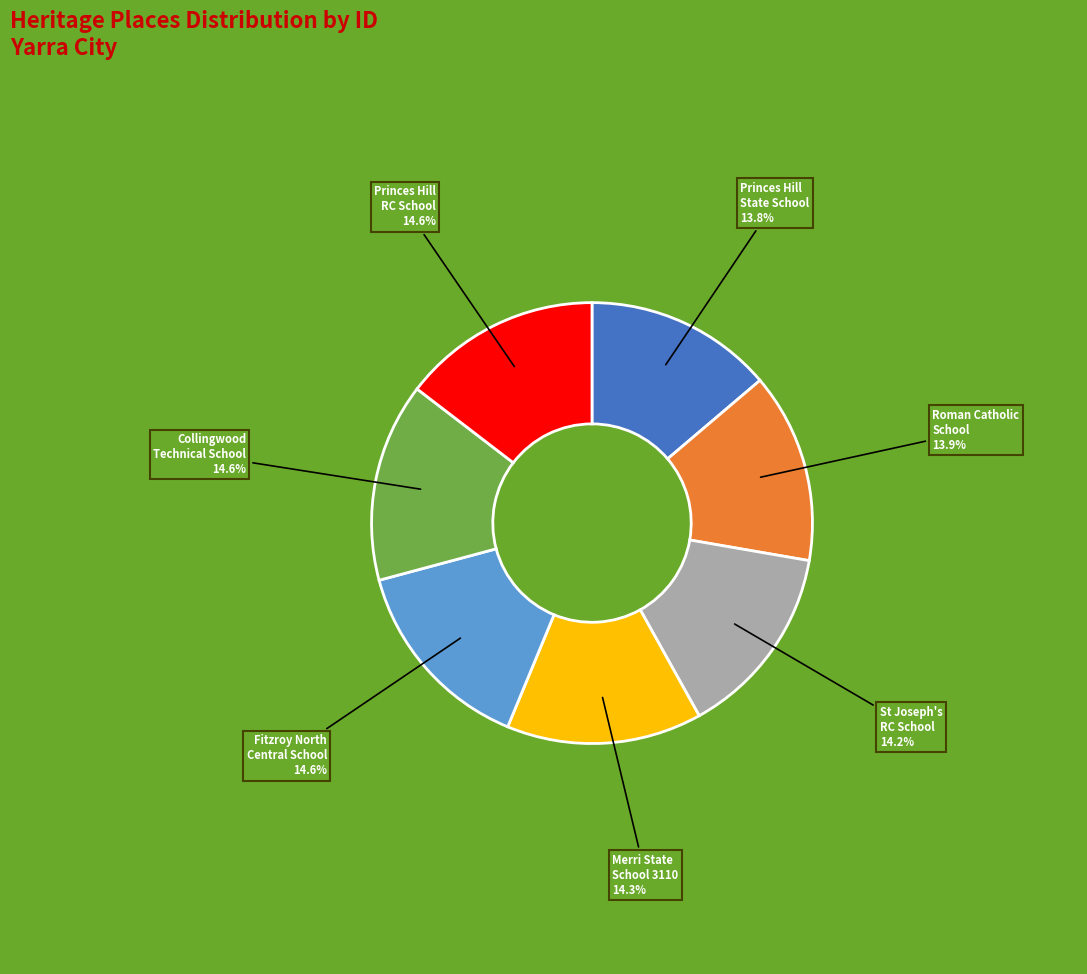

Does any single category account for the majority?

No